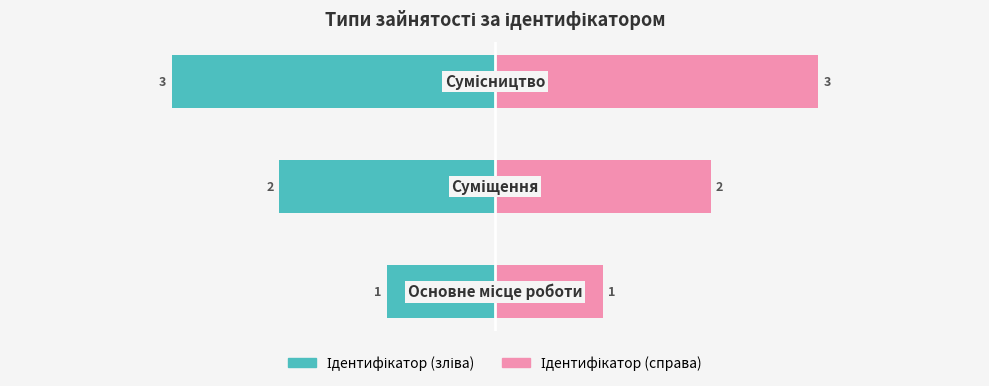

What is the value of the Ідентифікатор (справа) bar at the 1st from the left?

1